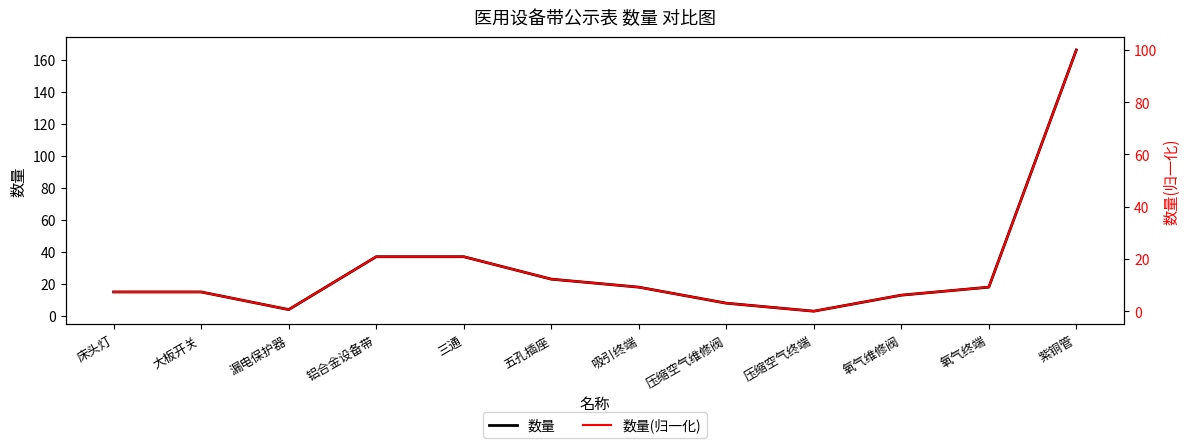

Count the number of data series in this chart.

2